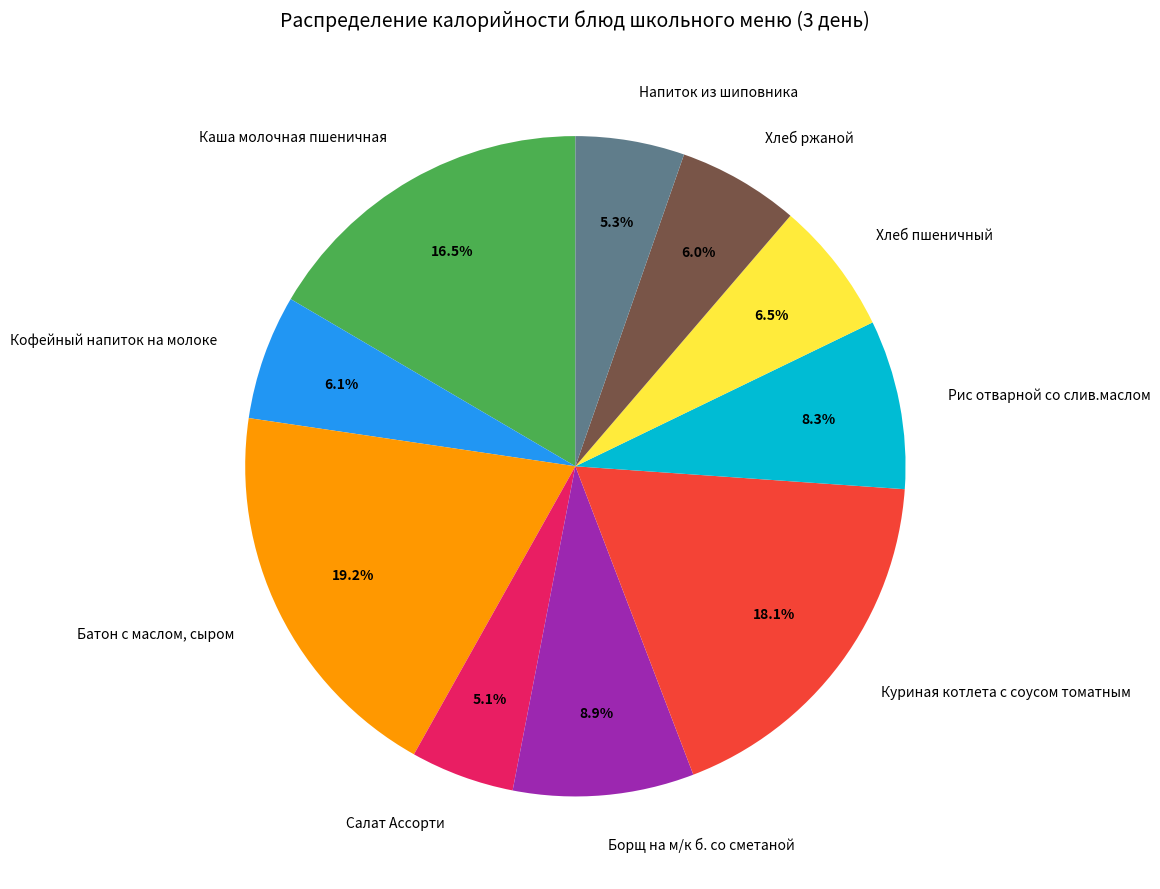

Which category has the biggest portion of the pie?

Батон с маслом, сыром